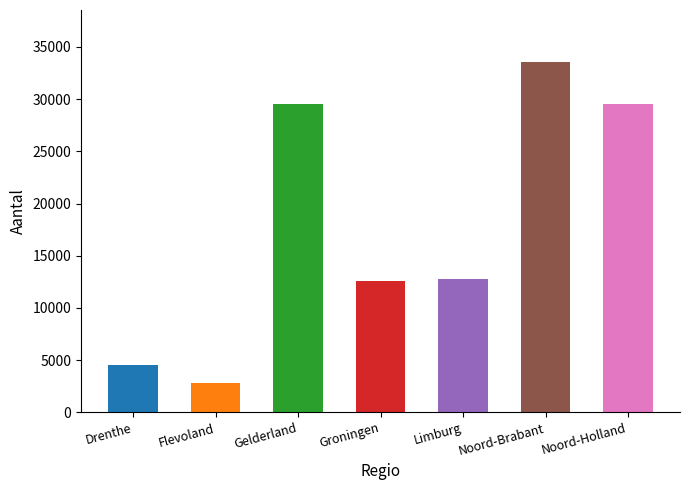

What is the difference between the values at Noord-Brabant and Flevoland?

30667